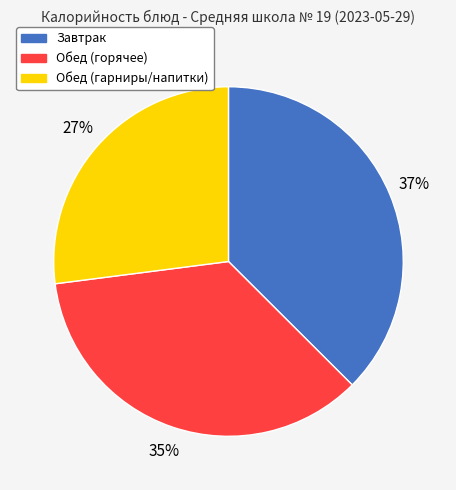

Is there a majority slice in this chart?

No